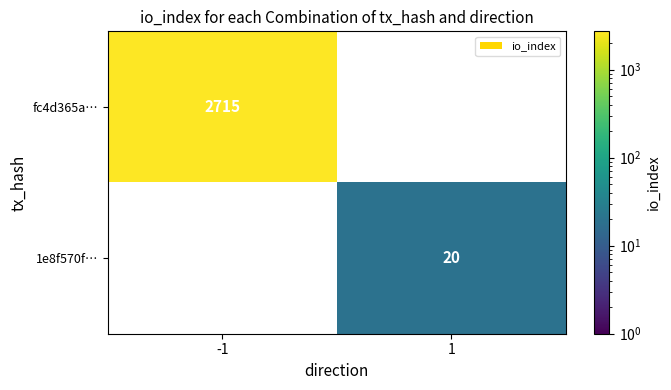

The 1e8f570f… series shows 20 at 1. True or false?

True